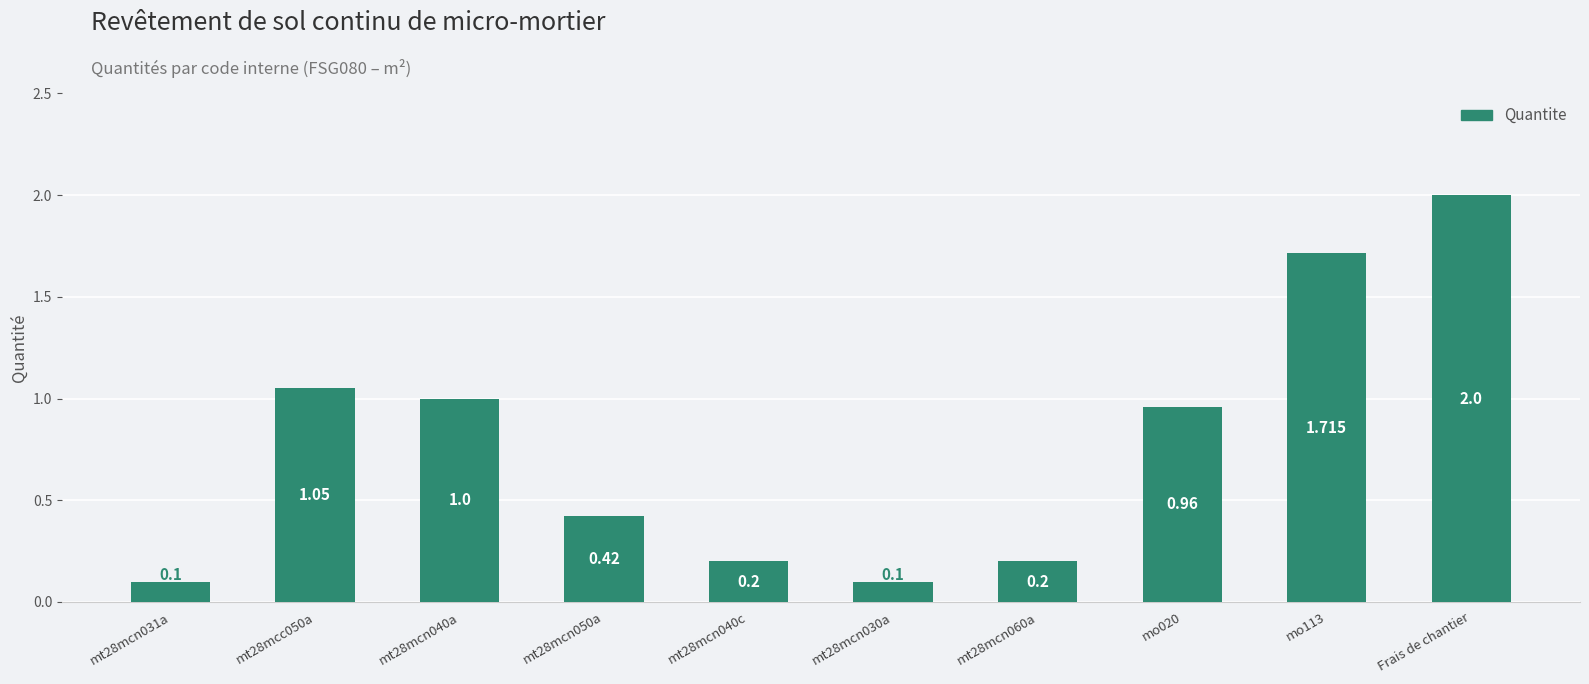

What is the difference between the maximum and minimum values?

1.9